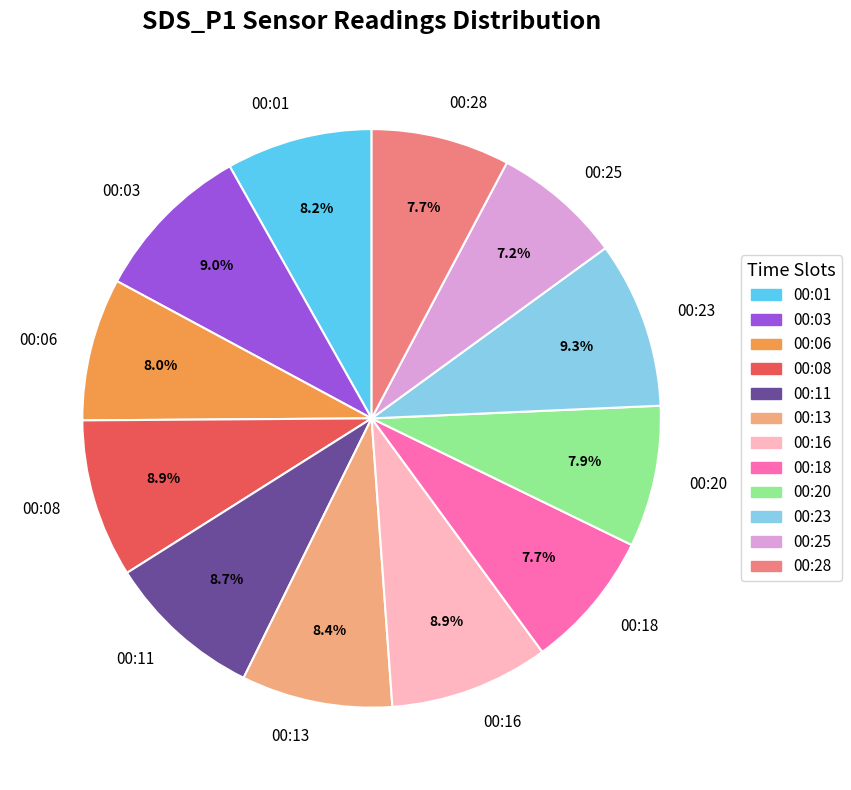

How many slices are in this pie chart?

12